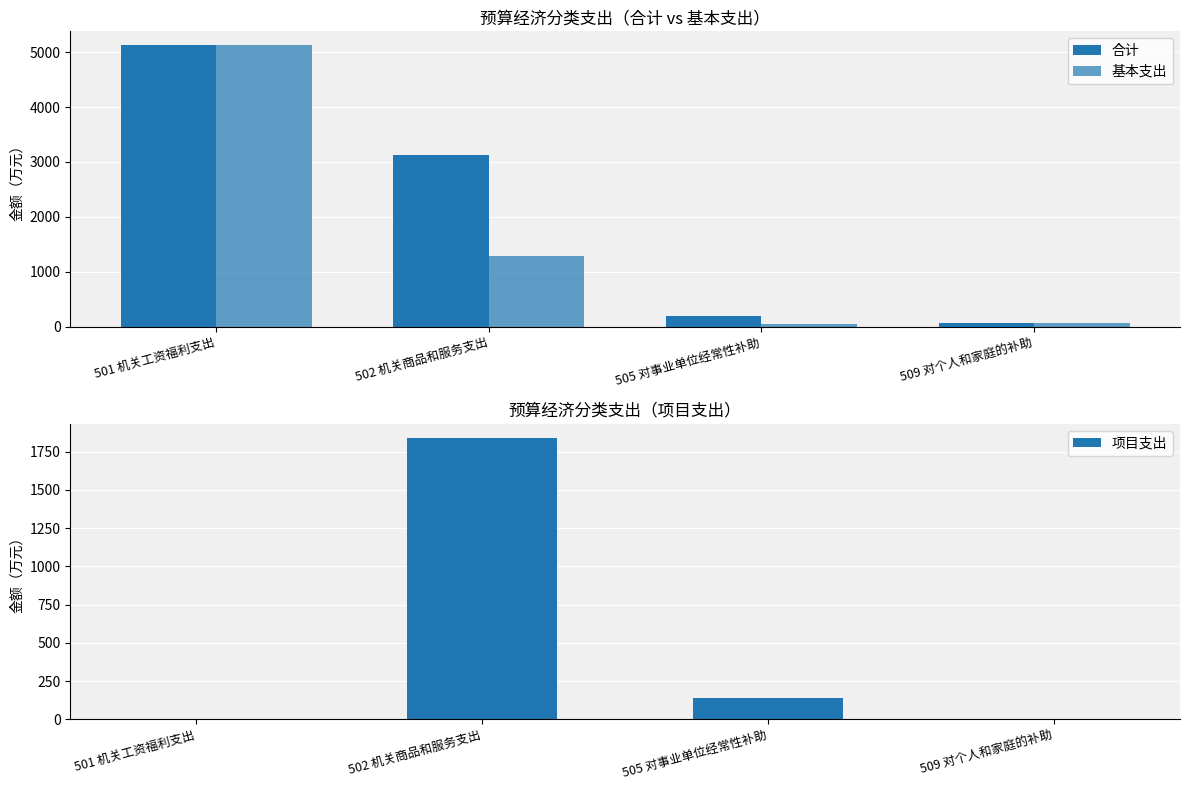

Count the number of data series in this chart.

3